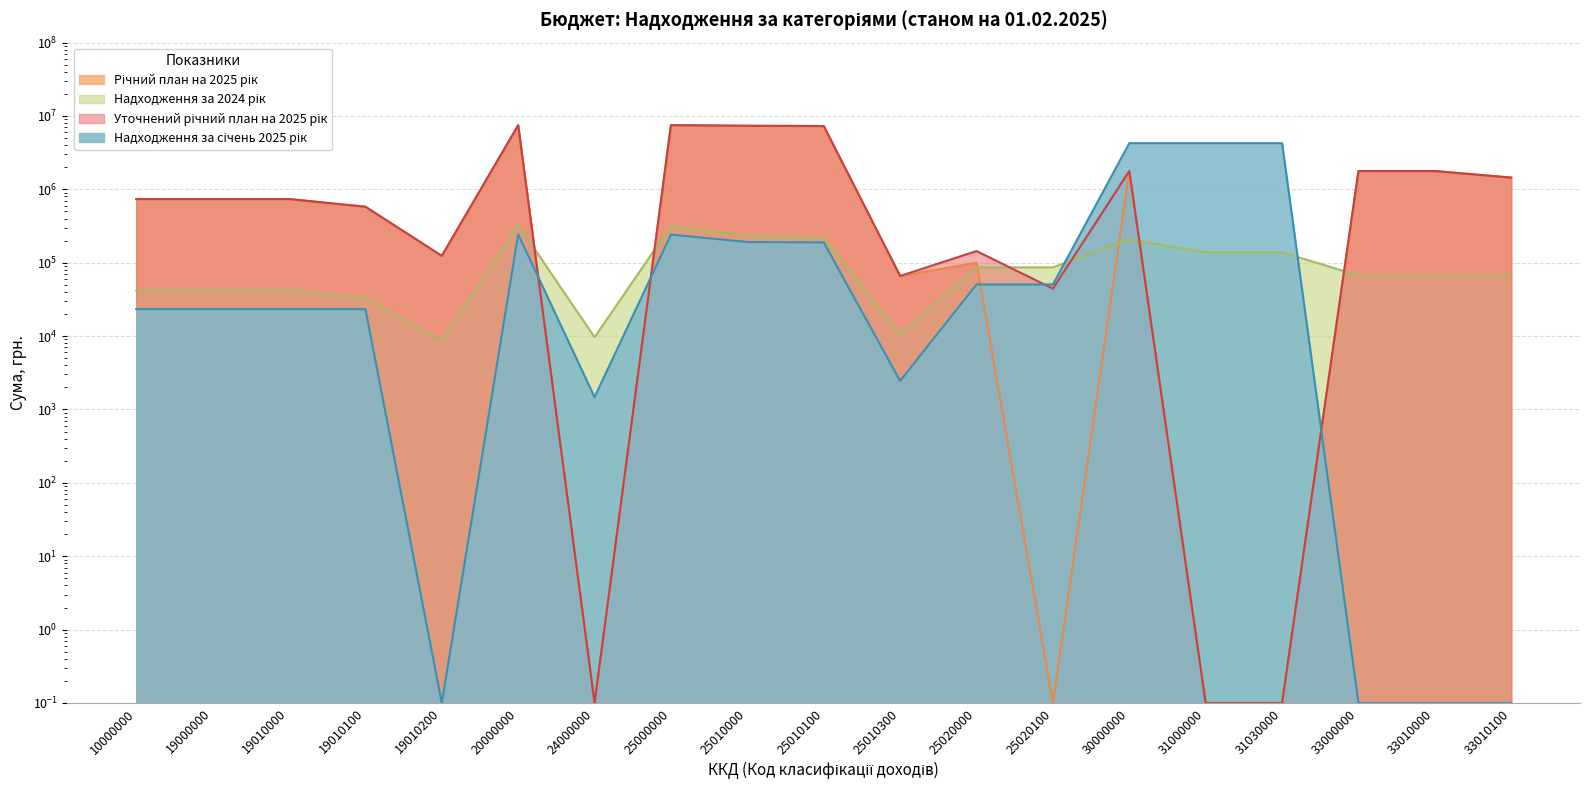

What is the difference between the maximum and minimum values in the Надходження за січень 2025 рік series?

4260279.7